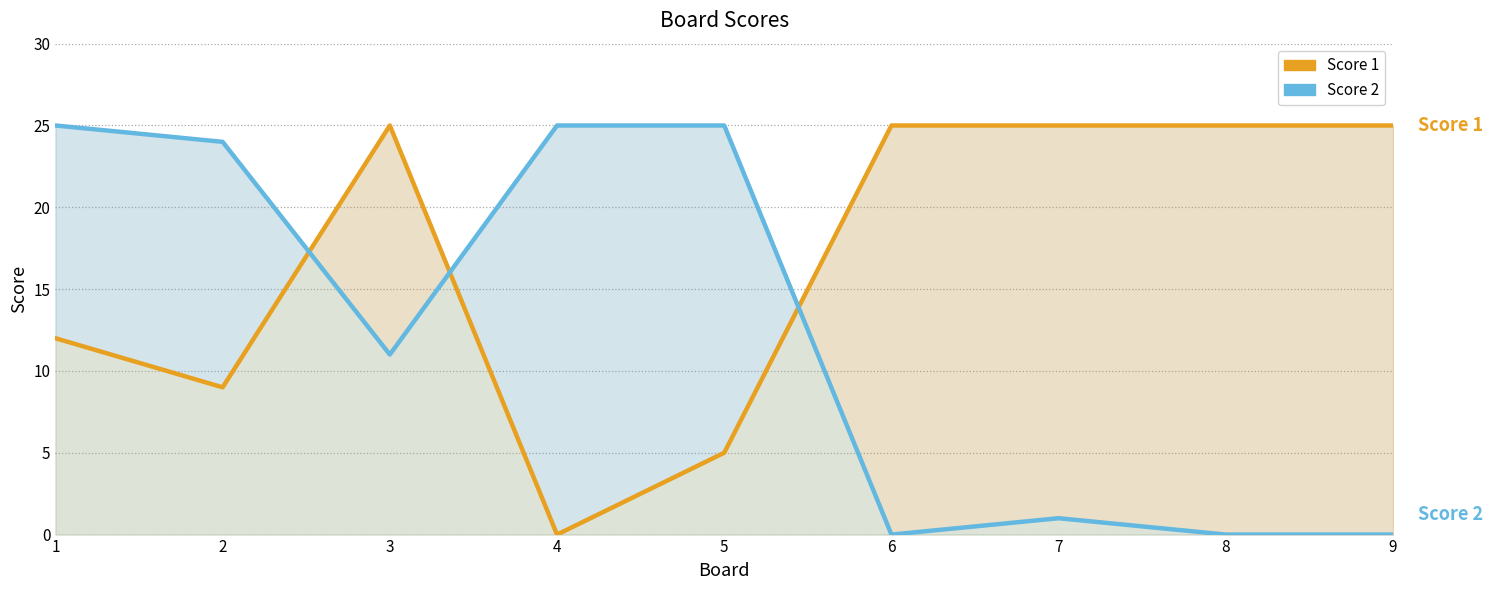

List the labels in order of Score 2 value, largest first.

1, 4, 5, 2, 3, 7, 6, 8, 9